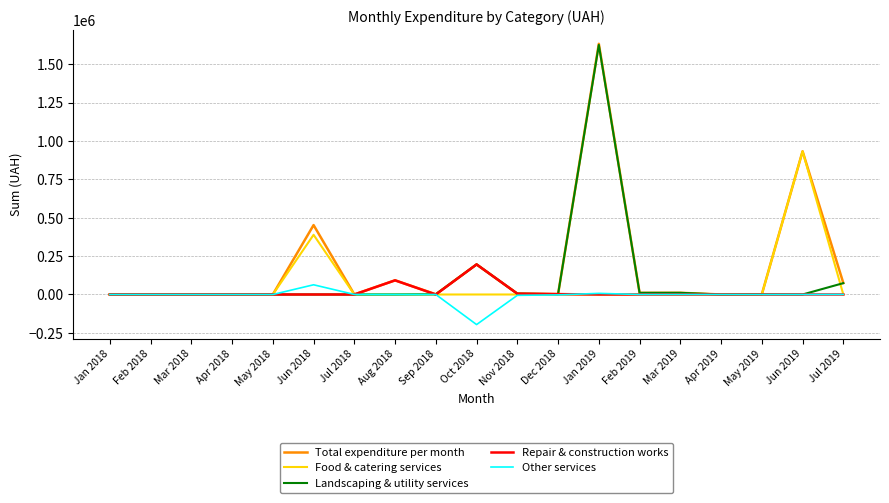

What is the highest value of the Food & catering services series?

933185.2